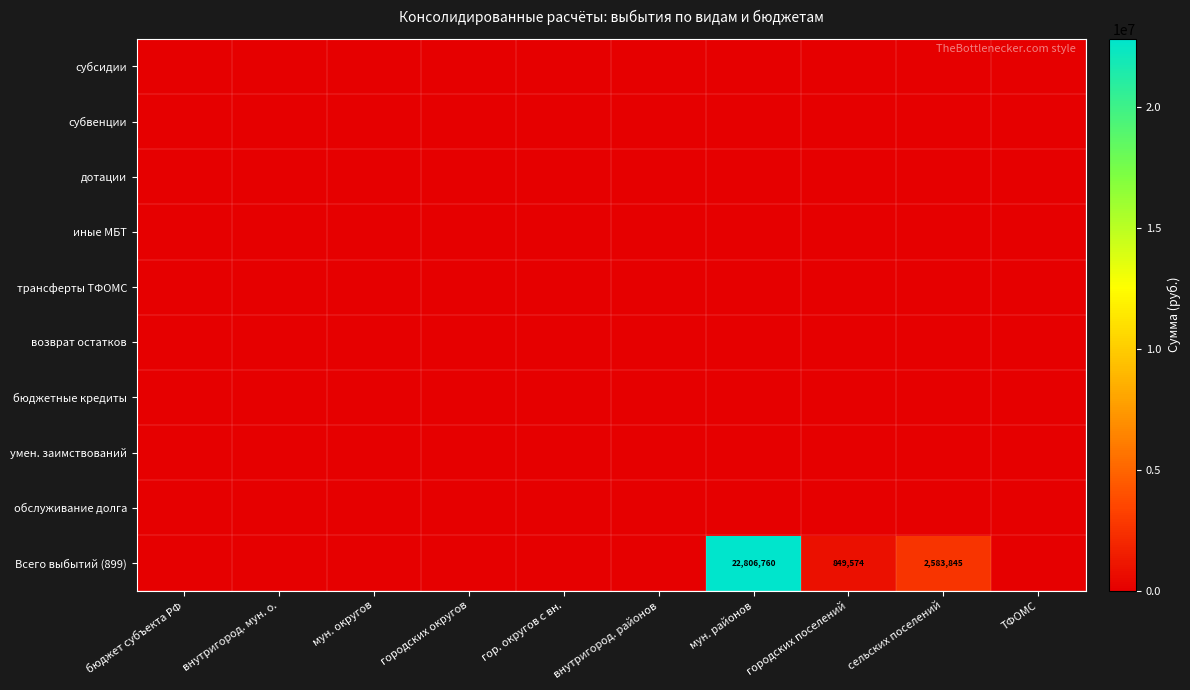

Which series has the largest range (max minus min)?

Всего выбытий (899)